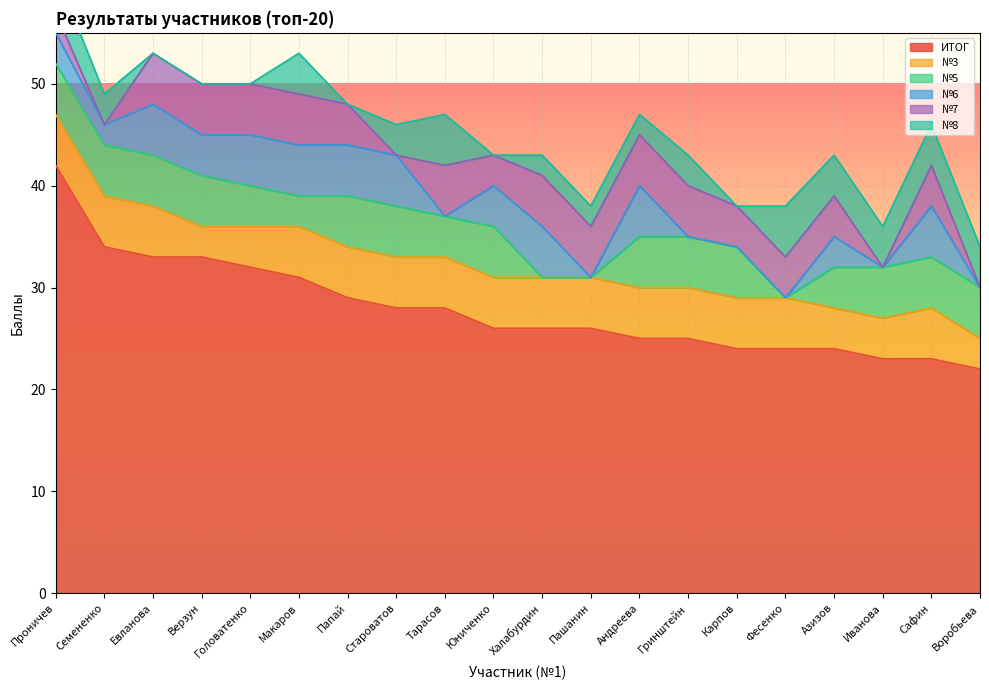

What is the highest value of the ИТОГ series?

42